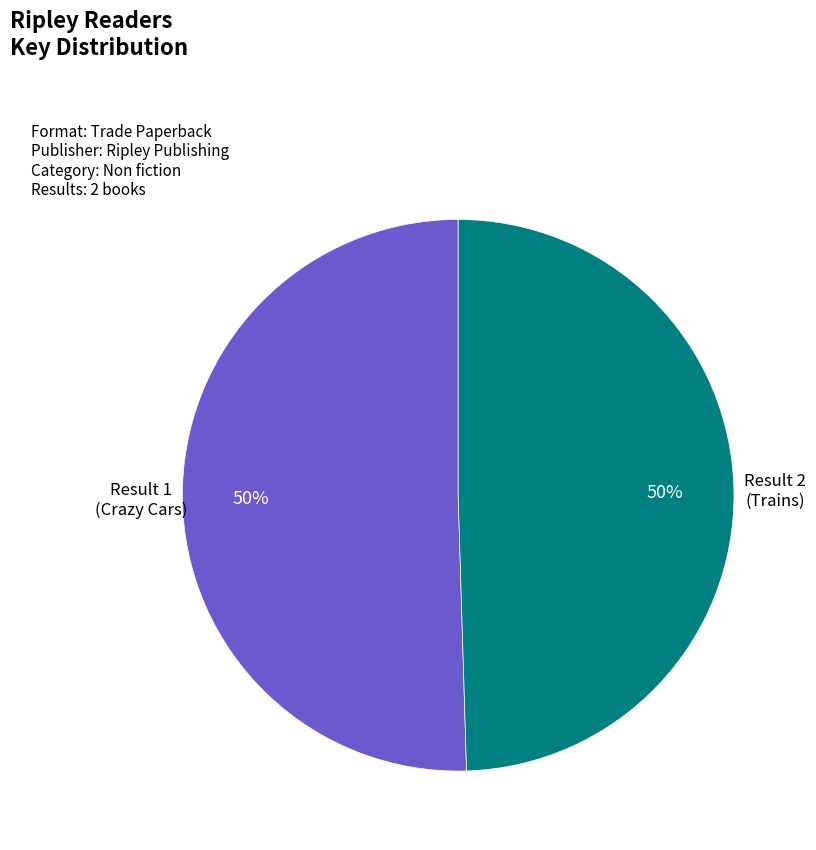

Is the sum of Result 2 and Result 1 greater than half?

Yes